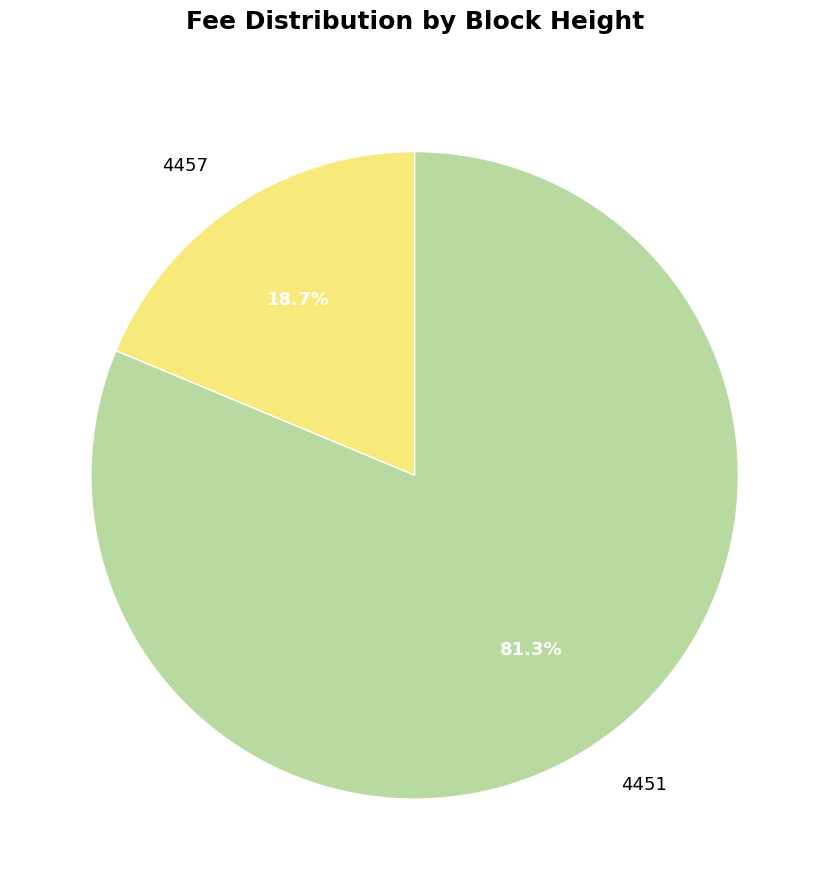

To the nearest percent, what portion does 4457 represent?

19%